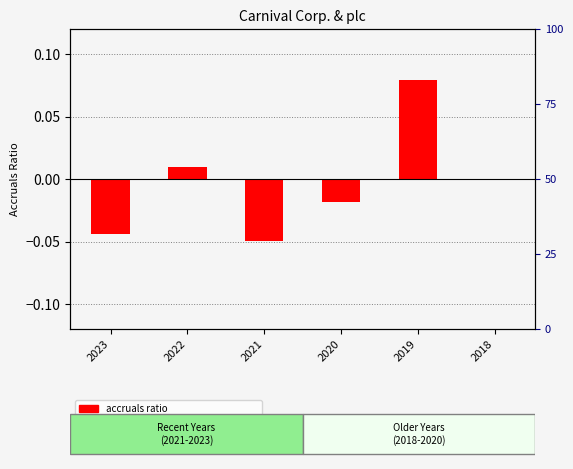

Which series changed the most between 2022 and 2021?

Cash-flow-statement-based accruals ratio